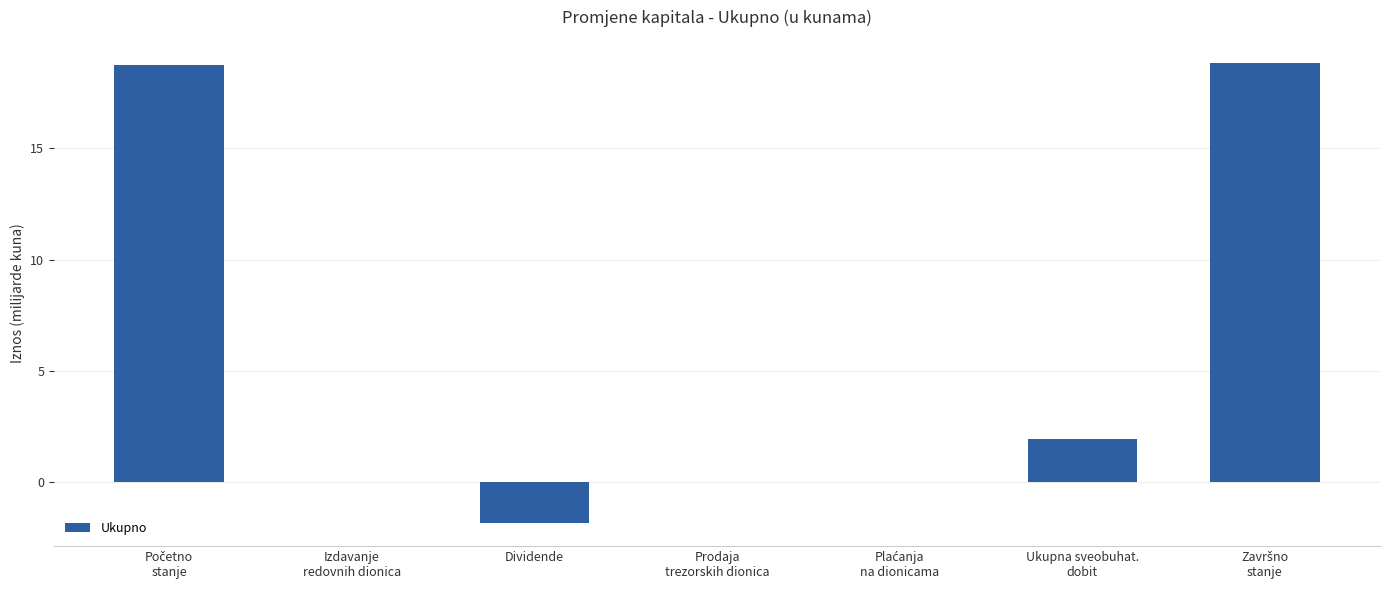

What is the maximum value shown in the chart?

18.8